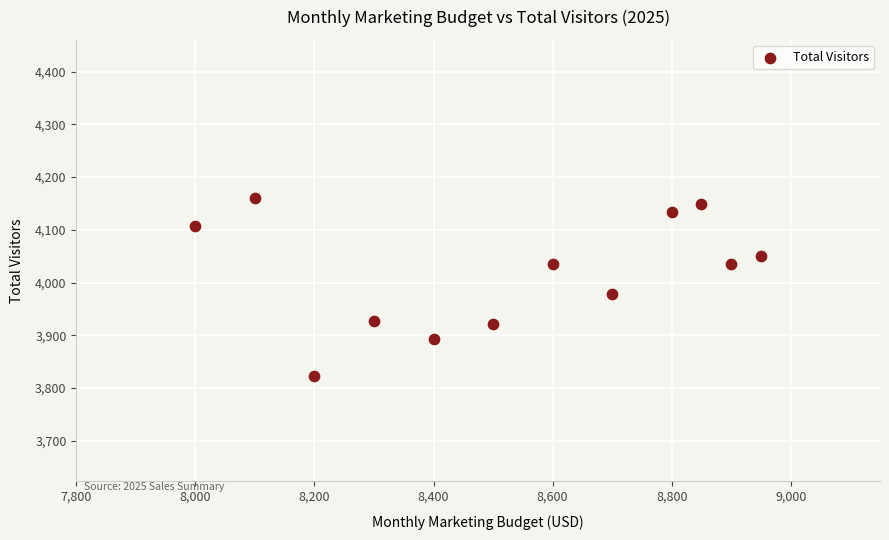

What is the range of X values (max minus min)?

950.0